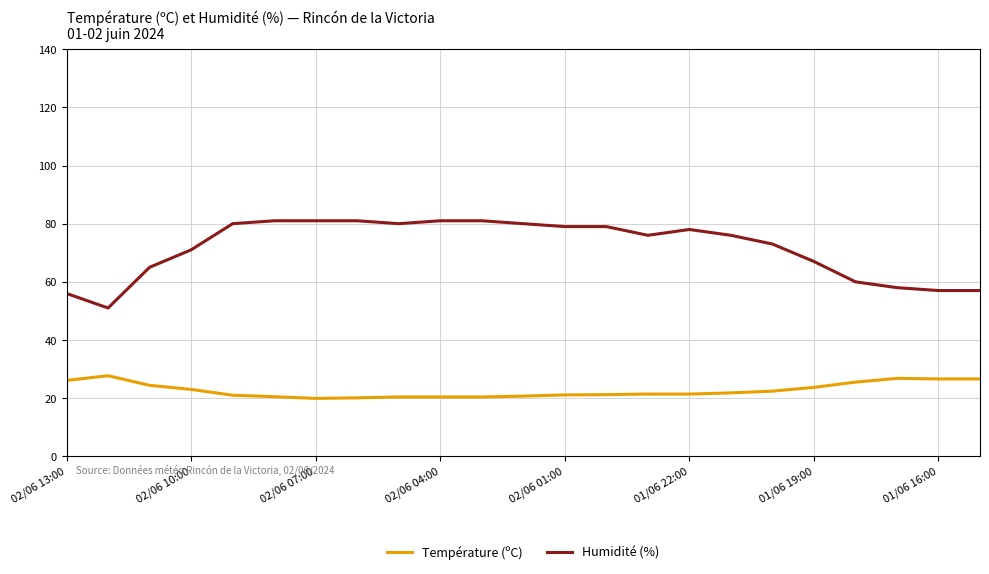

Rank the series by their maximum value, from lowest to highest.

Température (ºC), Humidité (%)